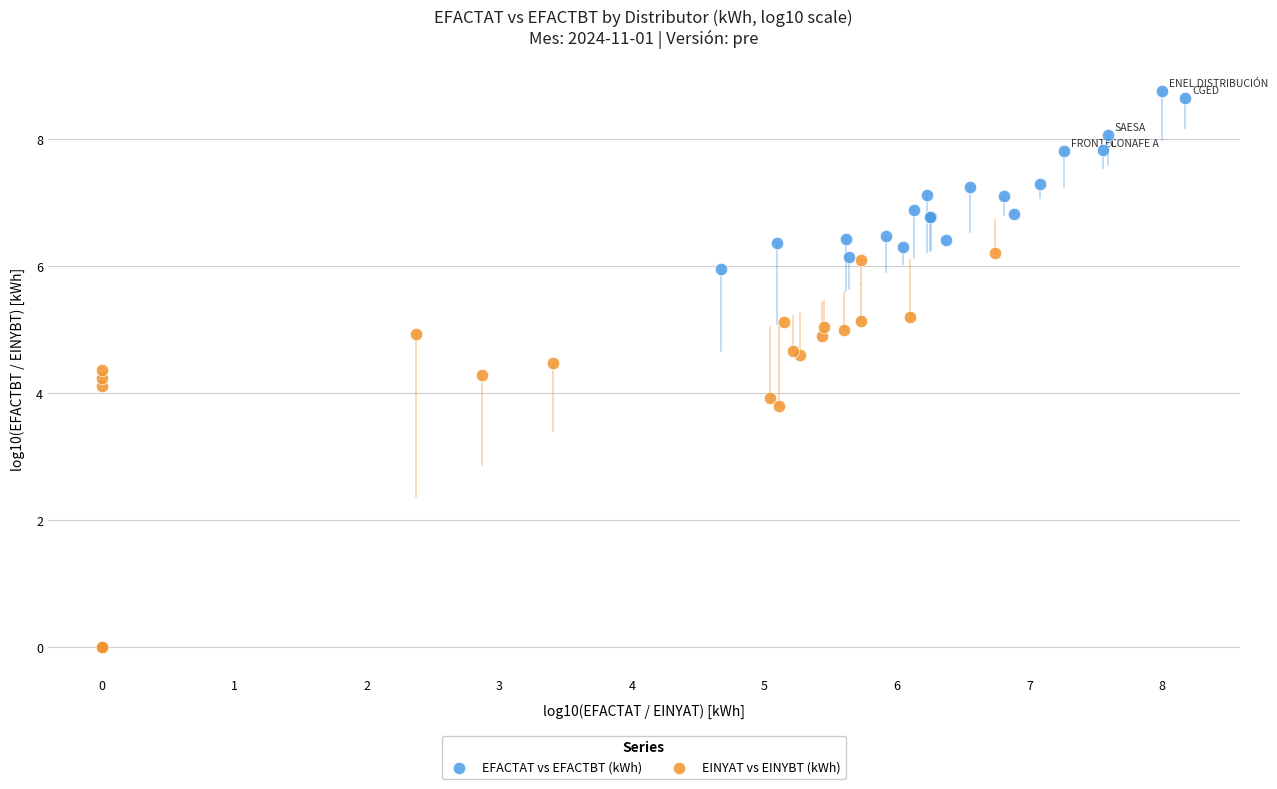

Which series contains the highest Y value?

EFACTAT vs EFACTBT (kWh)